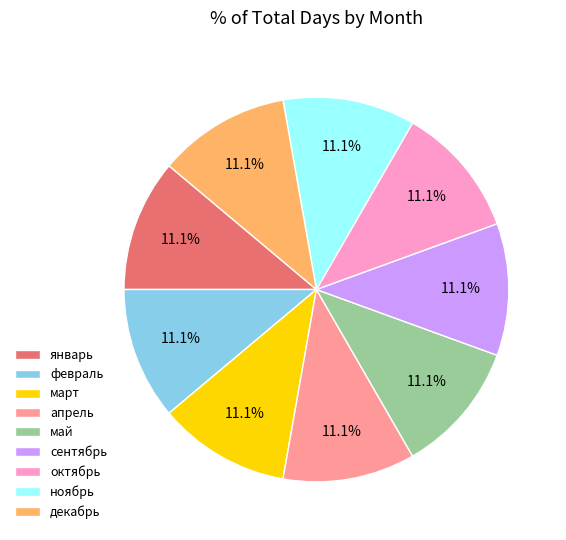

Approximately how many times larger is the value at ноябрь compared to февраль?

1.0